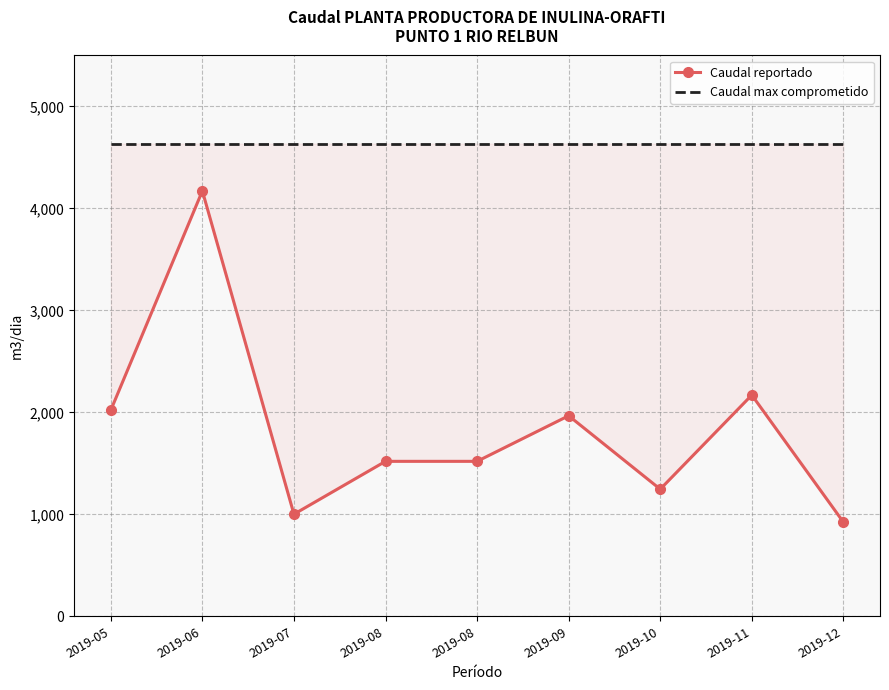

True or false: Caudal reportado and Caudal max comprometido intersect in this chart.

False